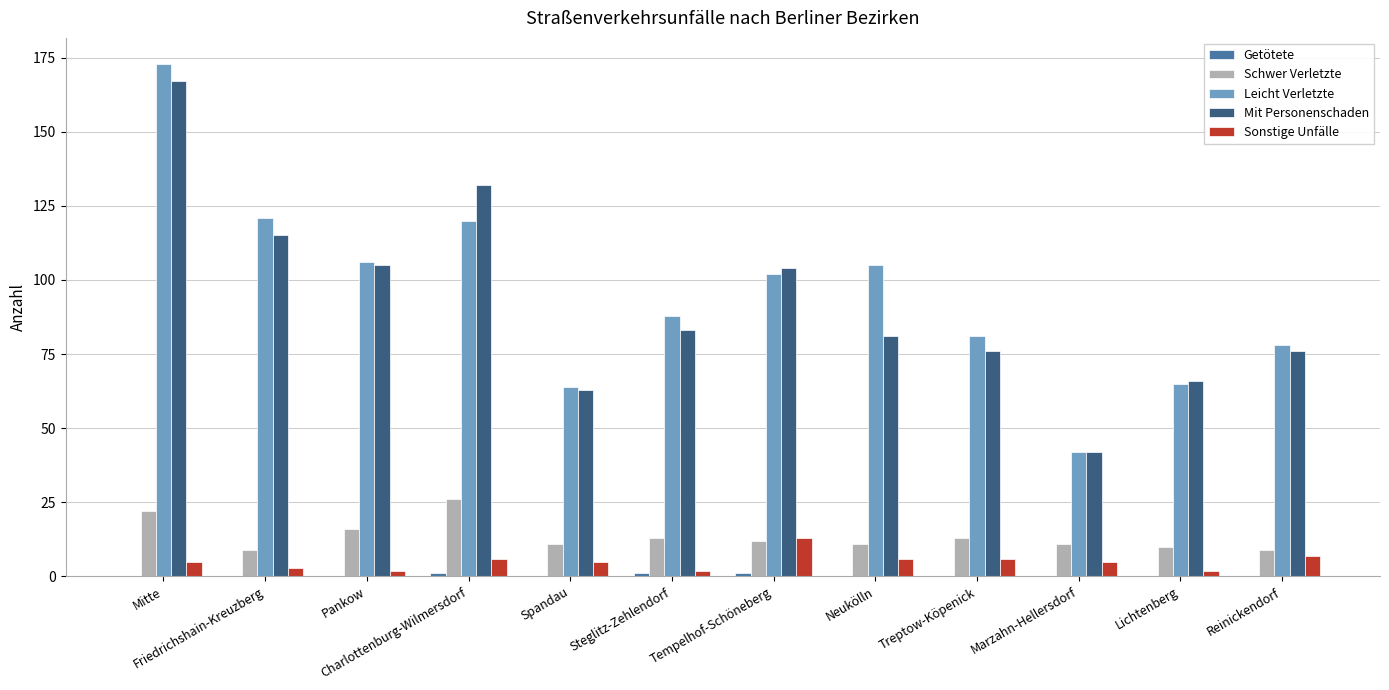

The Mit Personenschaden series shows 192 at Friedrichshain-Kreuzberg. True or false?

False